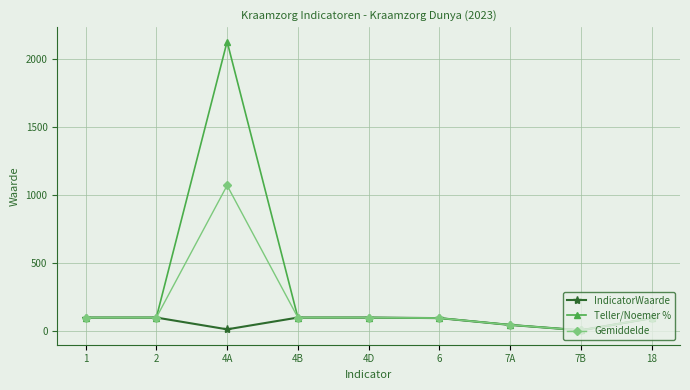

Is this an area chart (filled region under the line)?

No